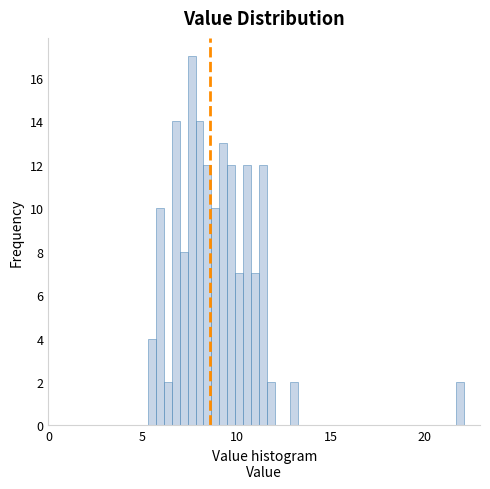

Read against the x-axis, roughly where is the centre of the tallest bar?

7.5